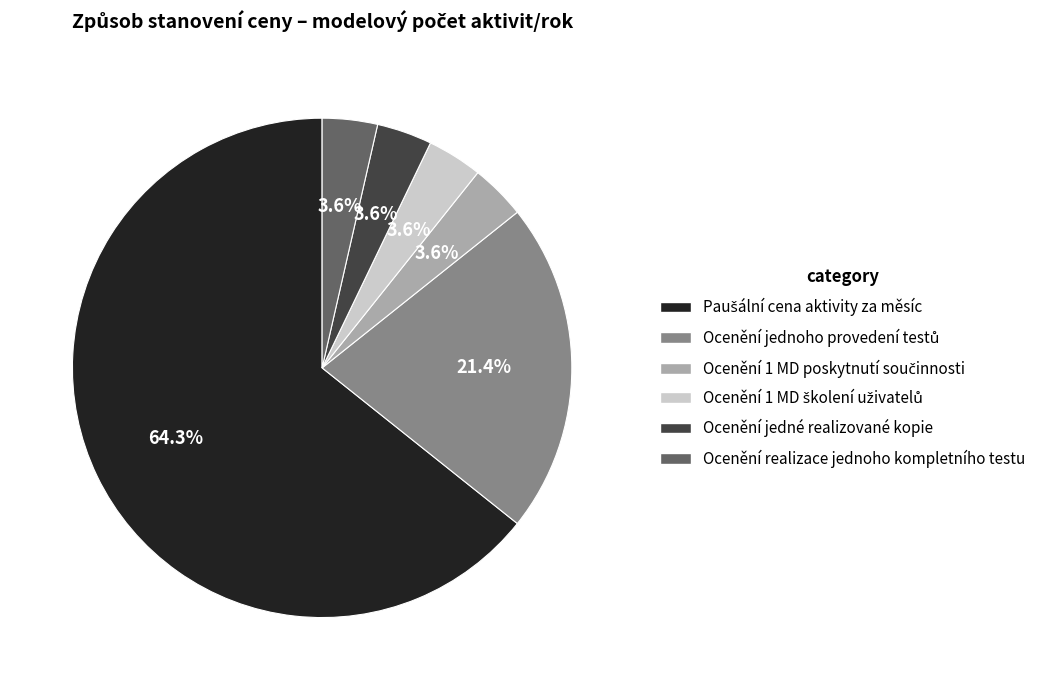

Count the number of slices in the pie.

6